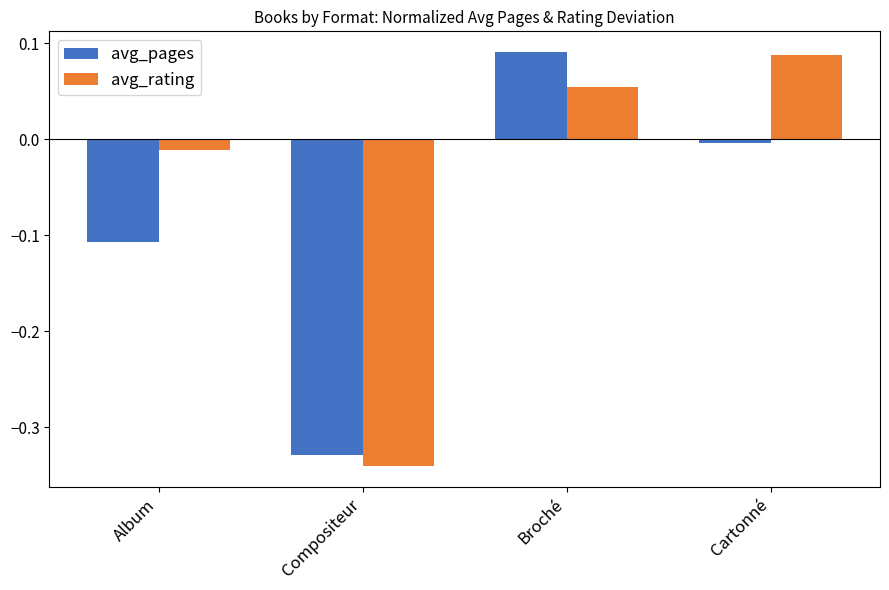

At which category does the chart reach its minimum across all series?

Compositeur